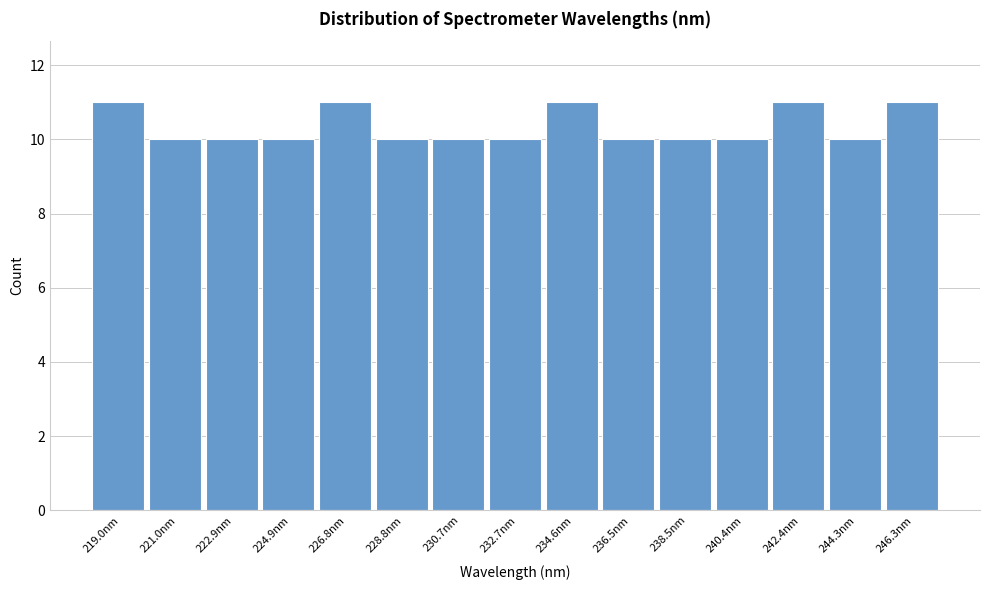

Reading left to right, list every bar in this chart as the range it spans on the x-axis followed by its height. Neither the bar edges nor the heights are printed on the chart, so give them approximately, as read against the axes.

218.0 to 220.0: 11
220.0 to 222.0: 10
222.0 to 223.8: 10
223.8 to 225.8: 10
225.8 to 227.8: 11
227.8 to 229.8: 10
229.8 to 231.6: 10
231.6 to 233.6: 10
233.6 to 235.6: 11
235.6 to 237.6: 10
237.6 to 239.4: 10
239.4 to 241.4: 10
241.4 to 243.4: 11
243.4 to 245.4: 10
245.4 to 247.2: 11